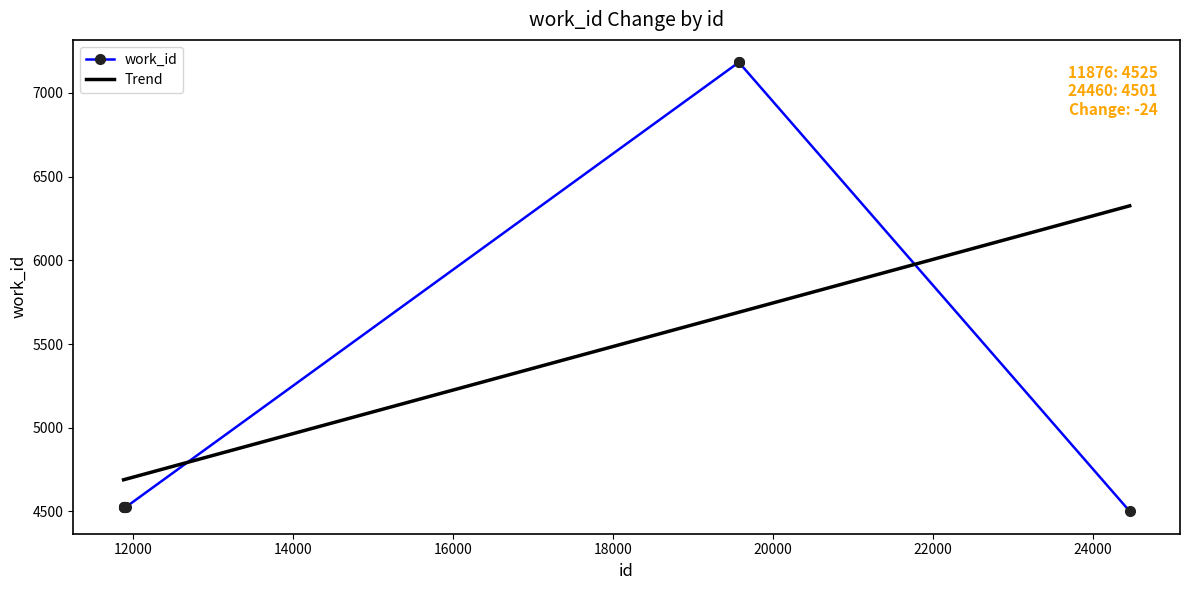

True or false: Trend and work_id intersect in this chart.

True